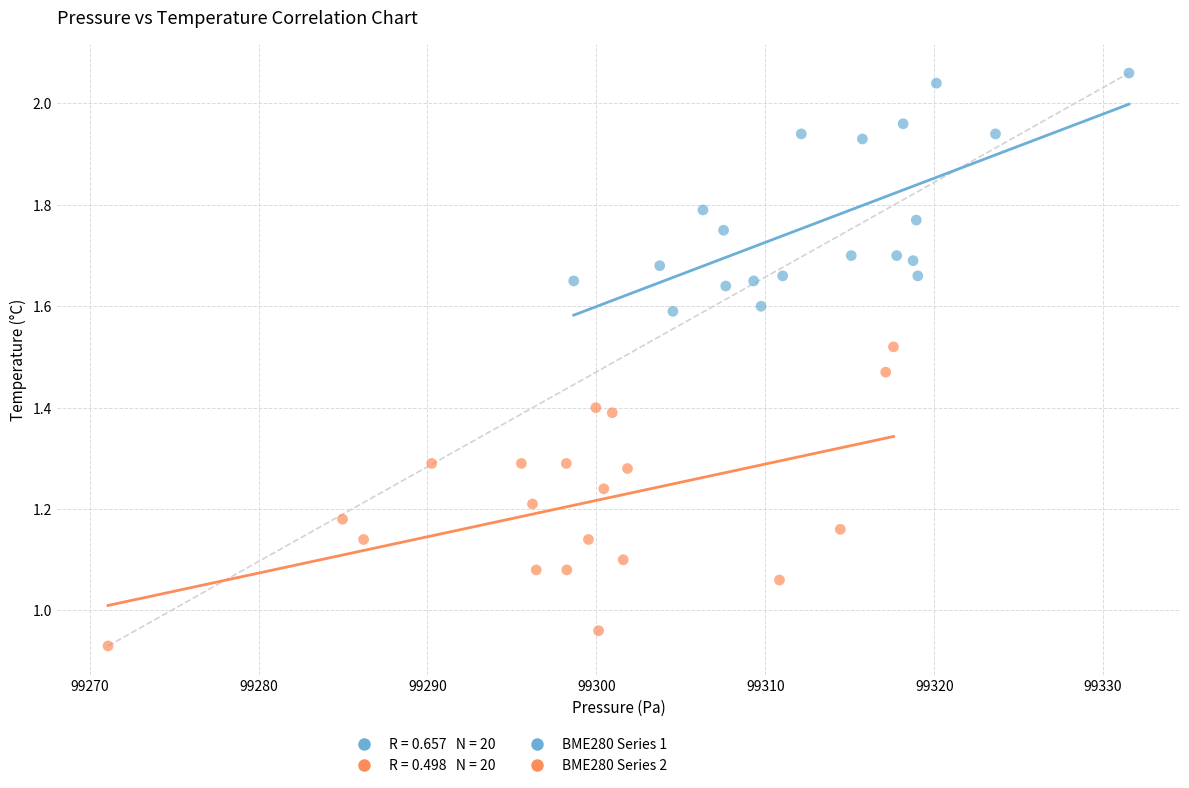

Which series reaches the maximum Y coordinate?

BME280 Series 1